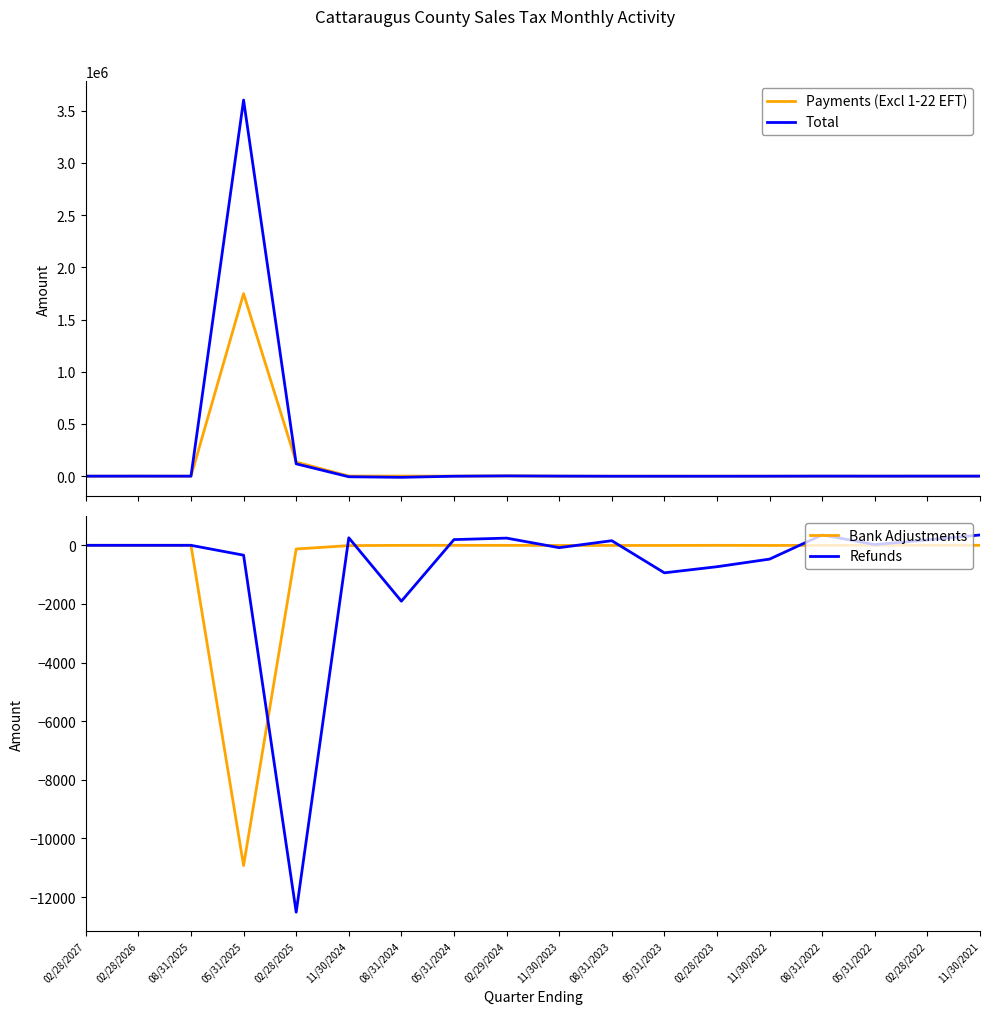

Which category has the lowest value in the Bank Adjustments series?

05/31/2025